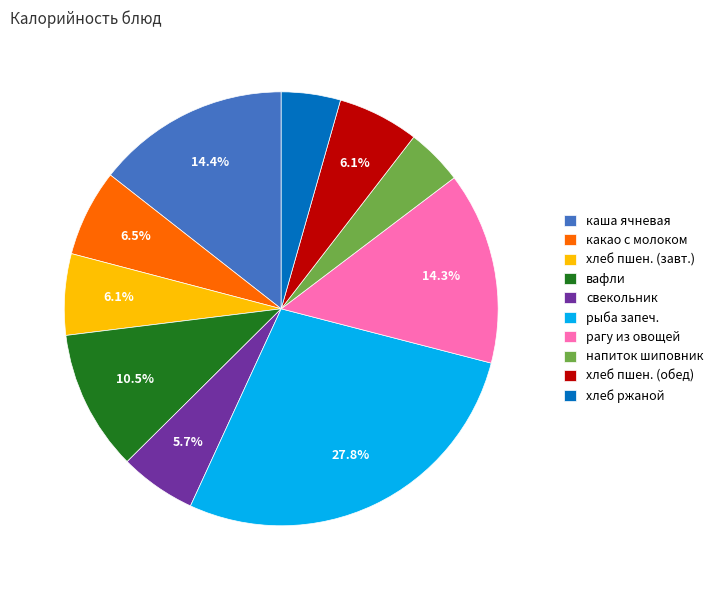

Is какао с молоком the majority of the pie?

No